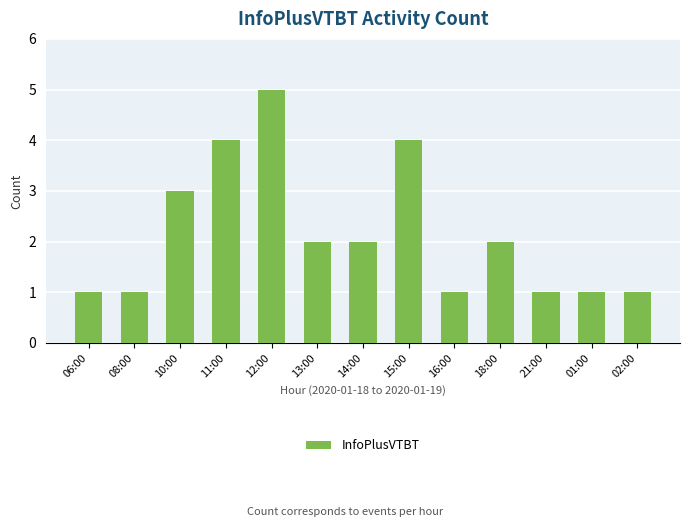

What is the value of the 2nd bar from the left?

1